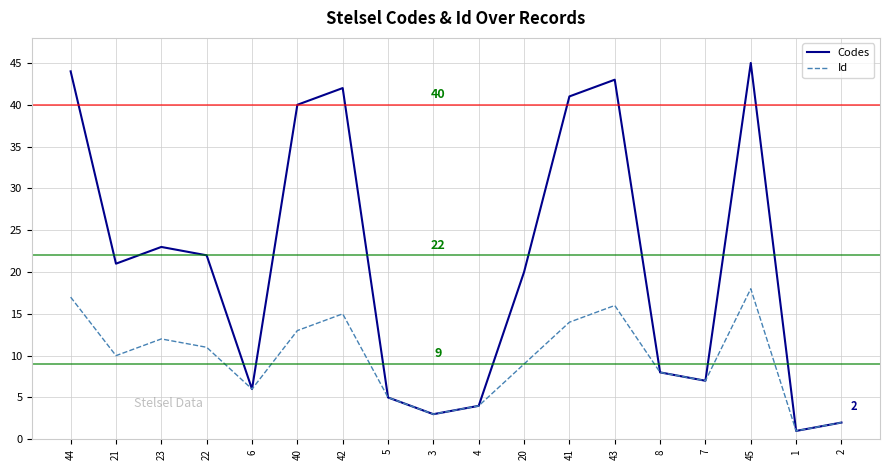

Which series has the largest total across all categories?

Codes